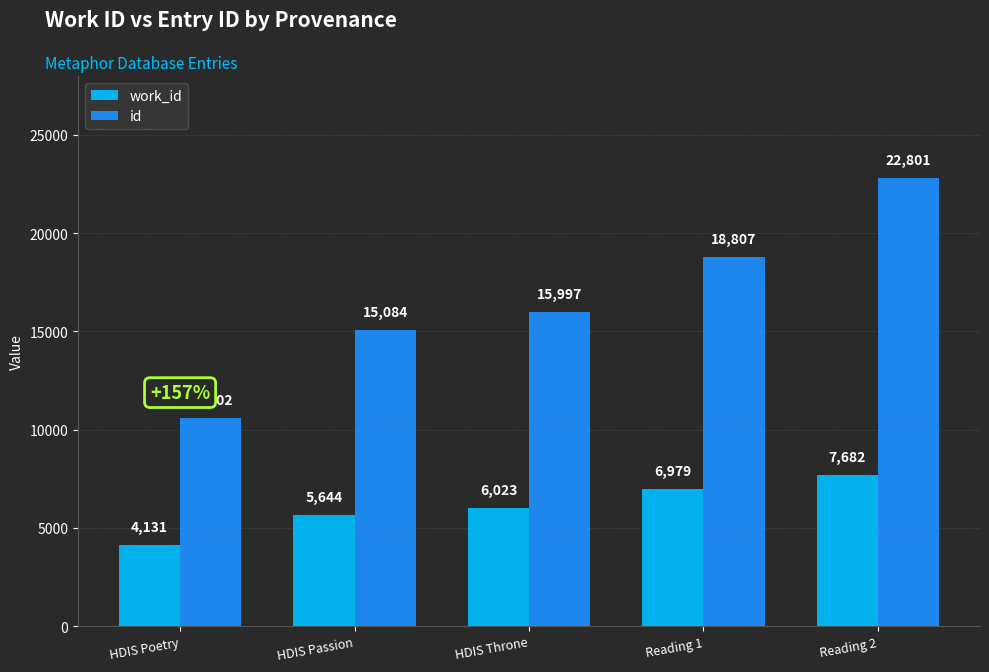

What is the total value across all series at Reading 2?

30483